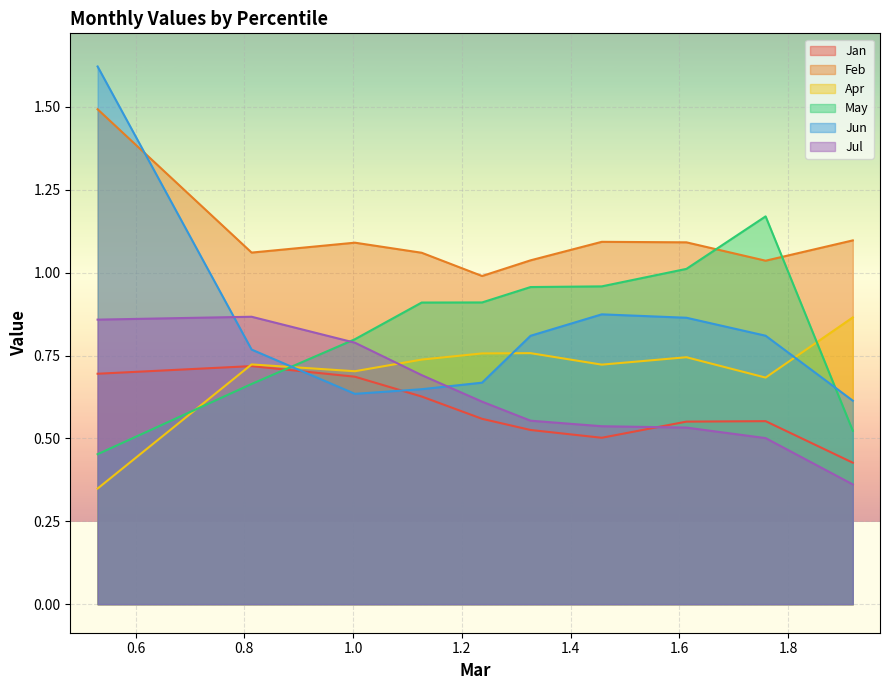

Is the value of Feb at pct75 greater than the value of Jun at pct65?

Yes